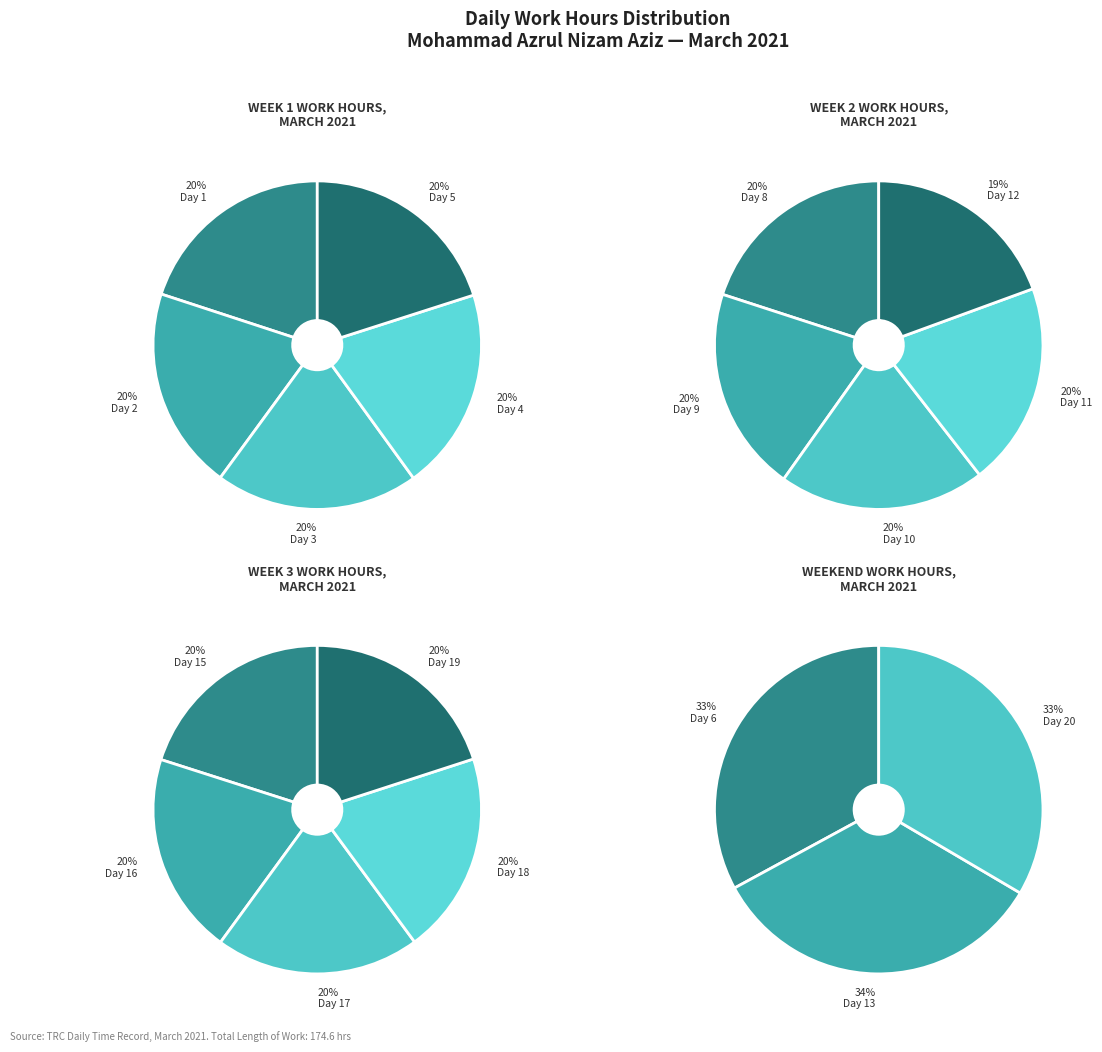

Which has a higher value, Day 17 or Day 10?

Day 10